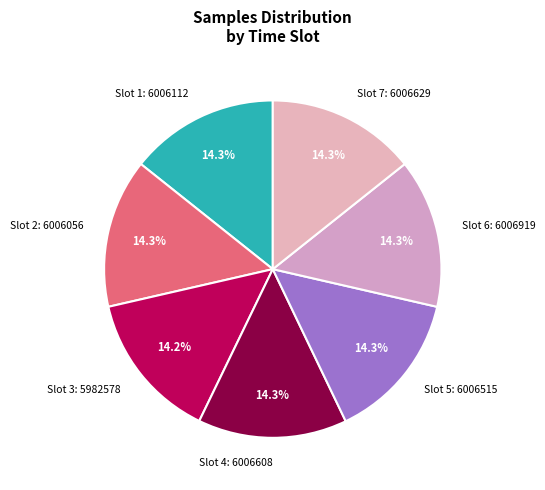

Is there any slice that represents more than half of the pie?

No